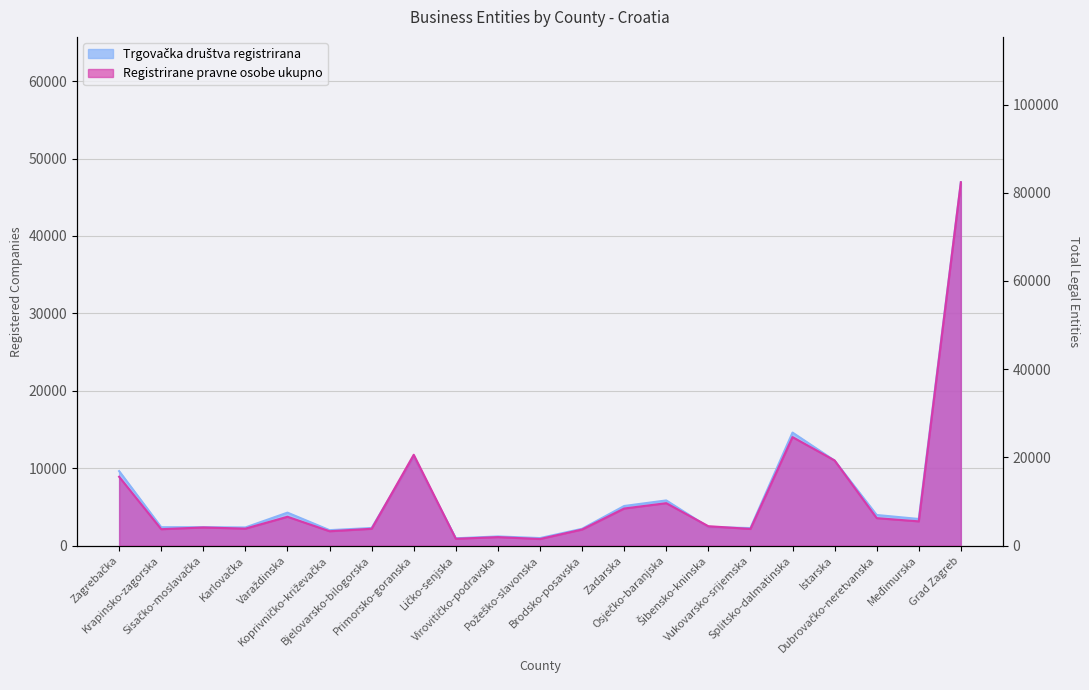

True or false: Trgovačka društva registrirana and Registrirane pravne osobe ukupno intersect in this chart.

False